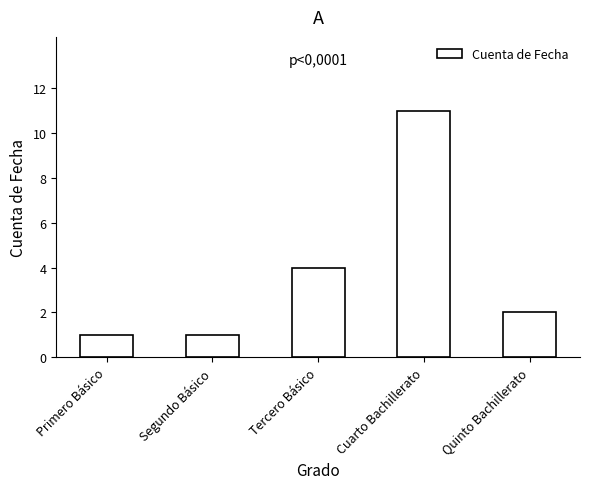

Where is the data nearest to the value 6?

Tercero Básico